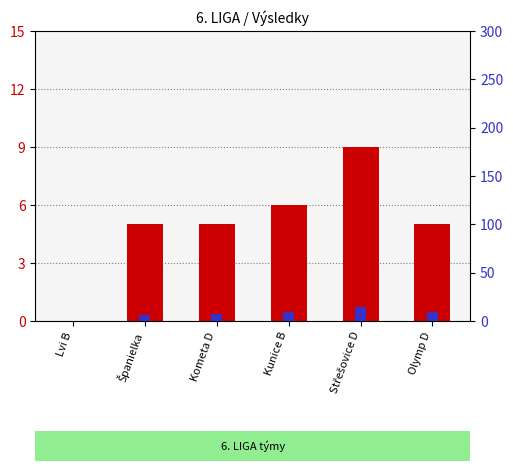

Reading left to right, transcribe all the data shown in this chart.

sets won: 0	5	5	6	9	5
points: 0	6	7	9	14	9